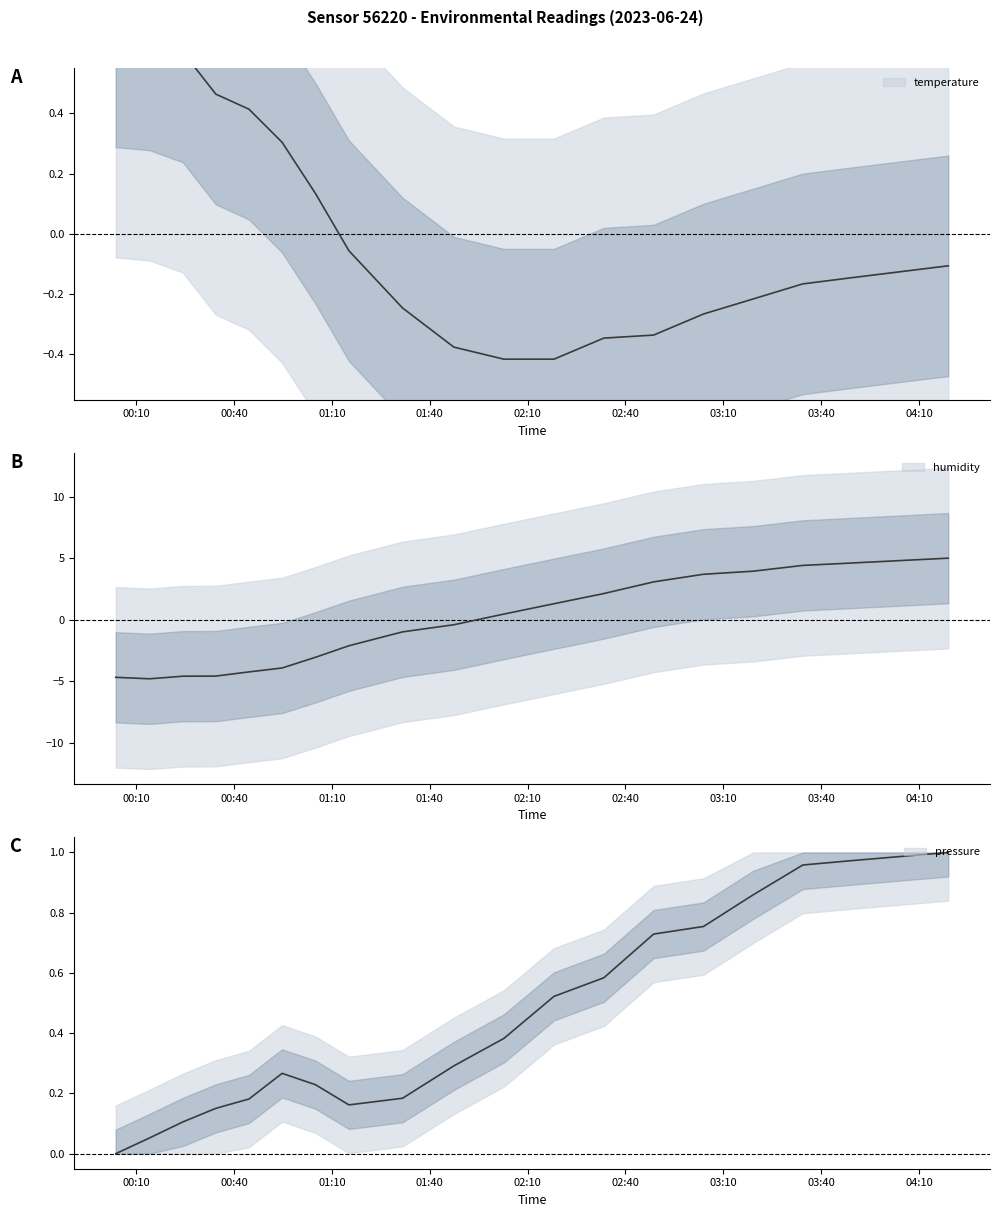

At which label is temperature closest to 0?

01:15